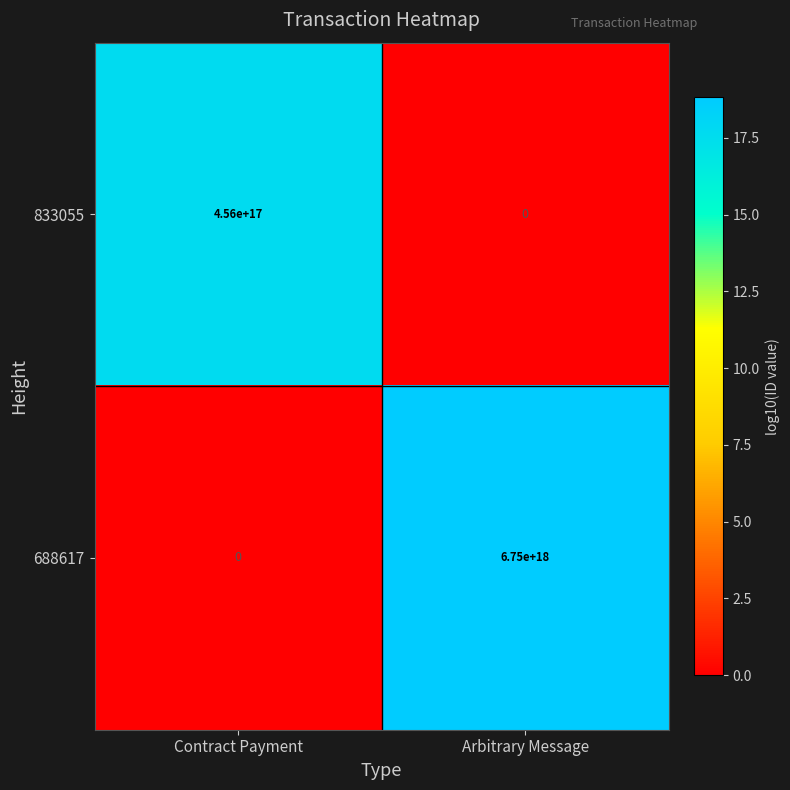

At which label is 688617 closest to 3375000000000000000?

Contract Payment